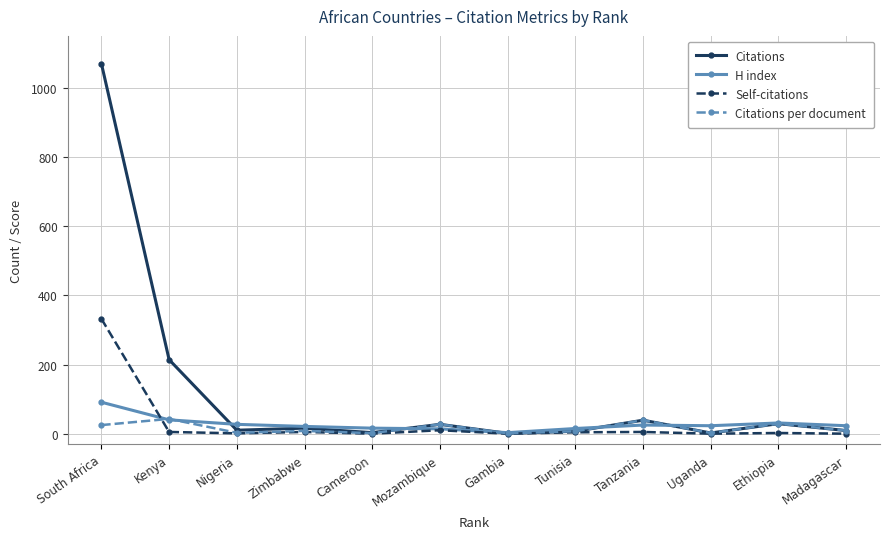

What value does the Citations per document series have at South Africa?

24.9